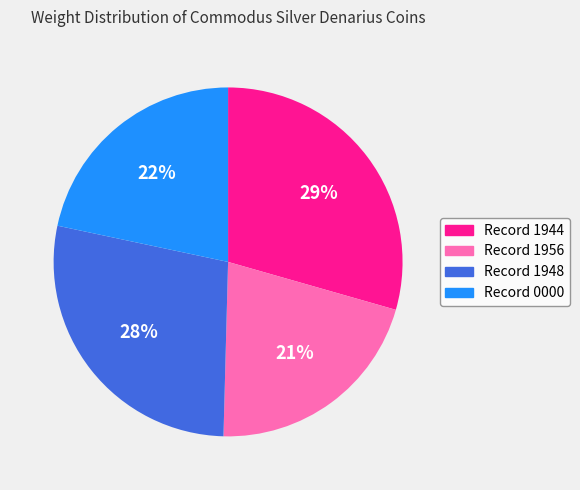

What percentage is the Record 1944 slice, to the nearest percent?

29%